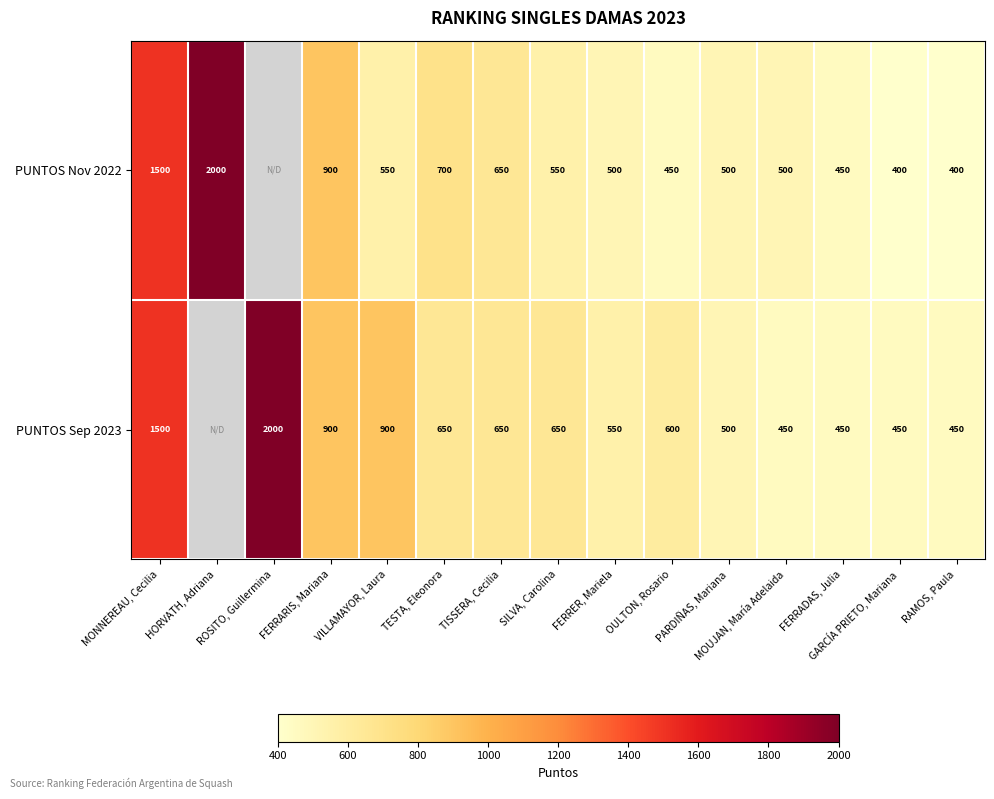

At TESTA, Eleonora, list the series in order from smallest to largest.

PUNTOS Sep 2023, PUNTOS Nov 2022